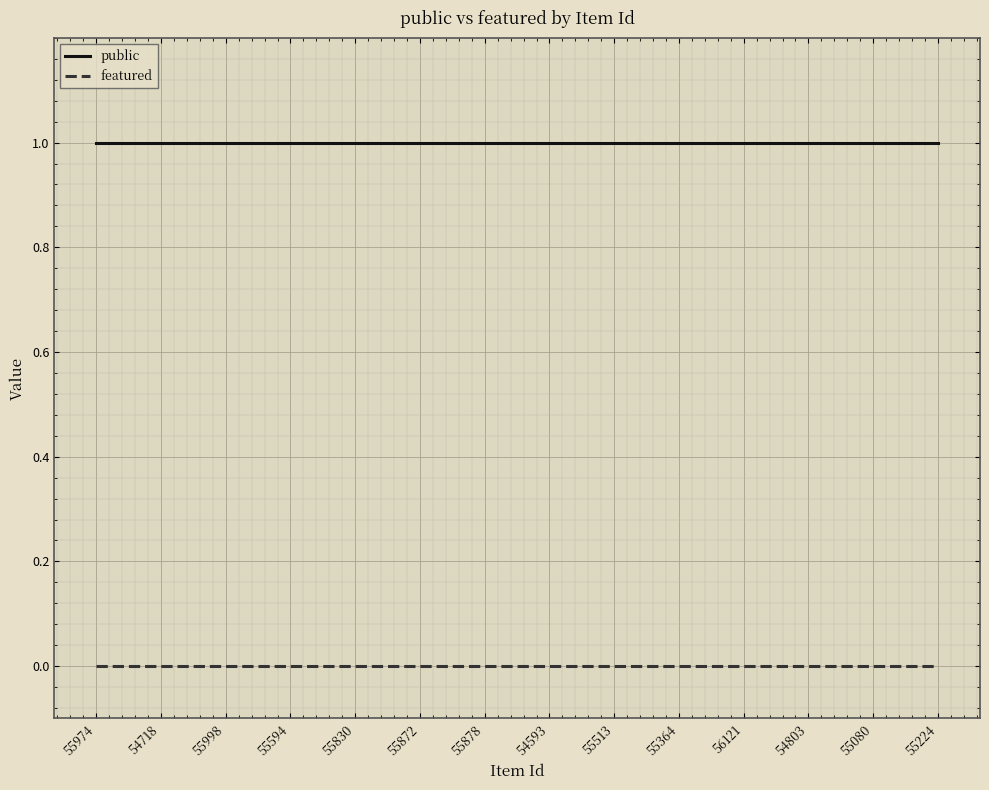

What position from the left is 55872?

6